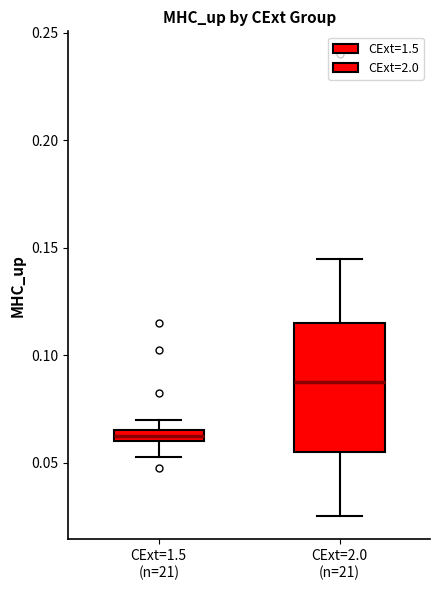

Which box has the lowest median line?

CExt=1.5 (n=21)